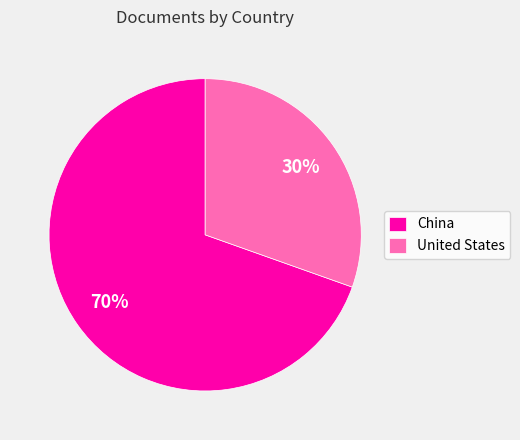

Rank the categories by value from lowest to highest.

United States, China